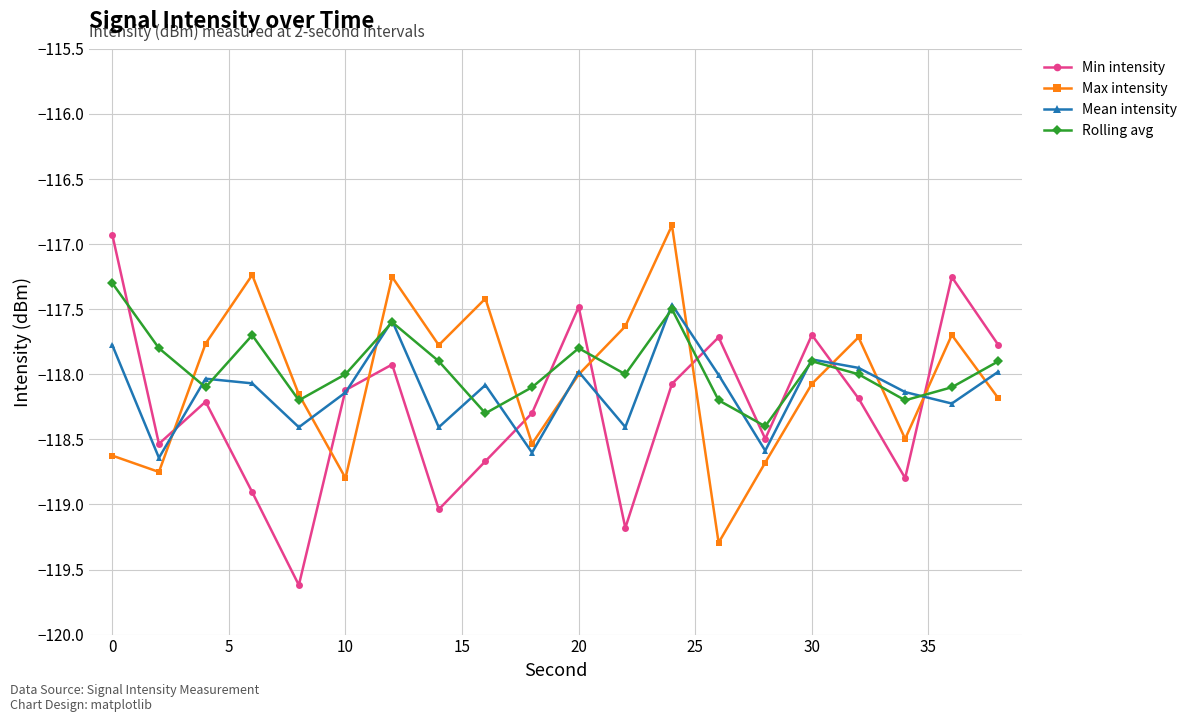

What is the smallest value displayed?

-119.6